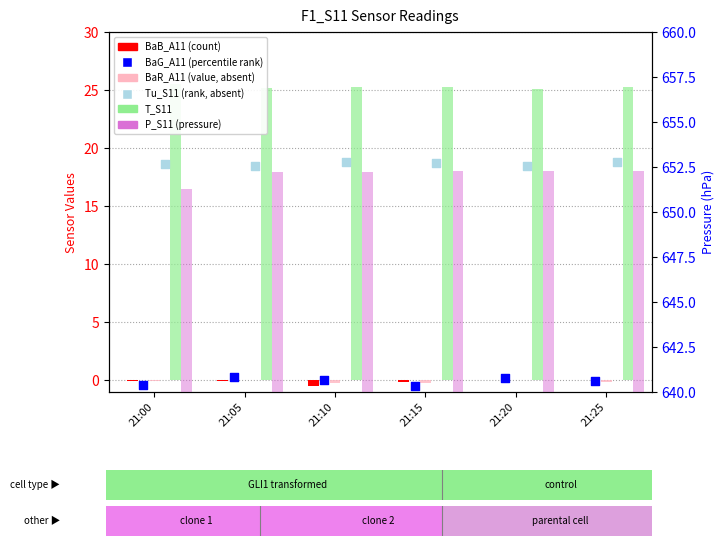

At how many categories does at least one series exceed 534?

6